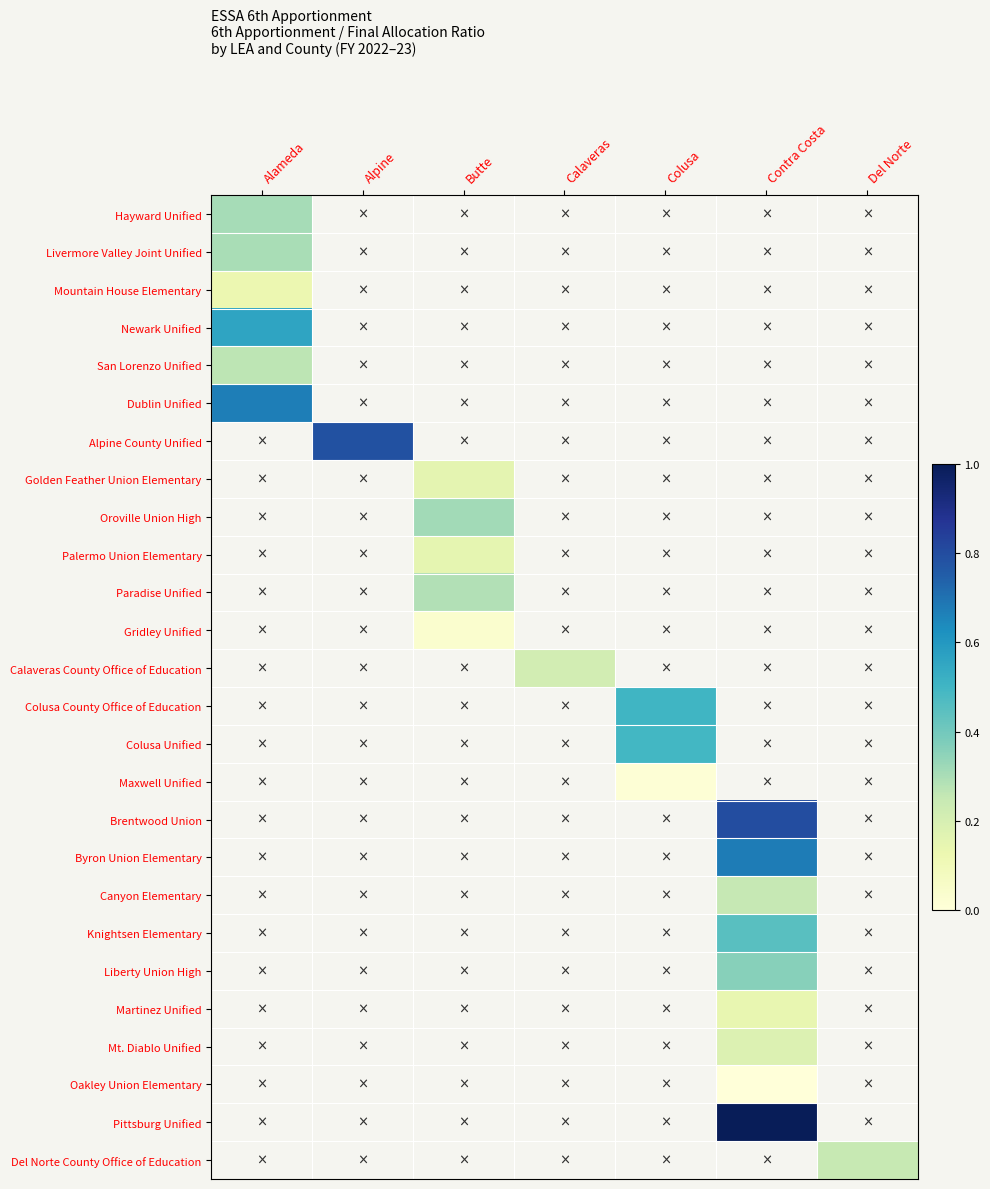

At how many categories does at least one series exceed 0?

7